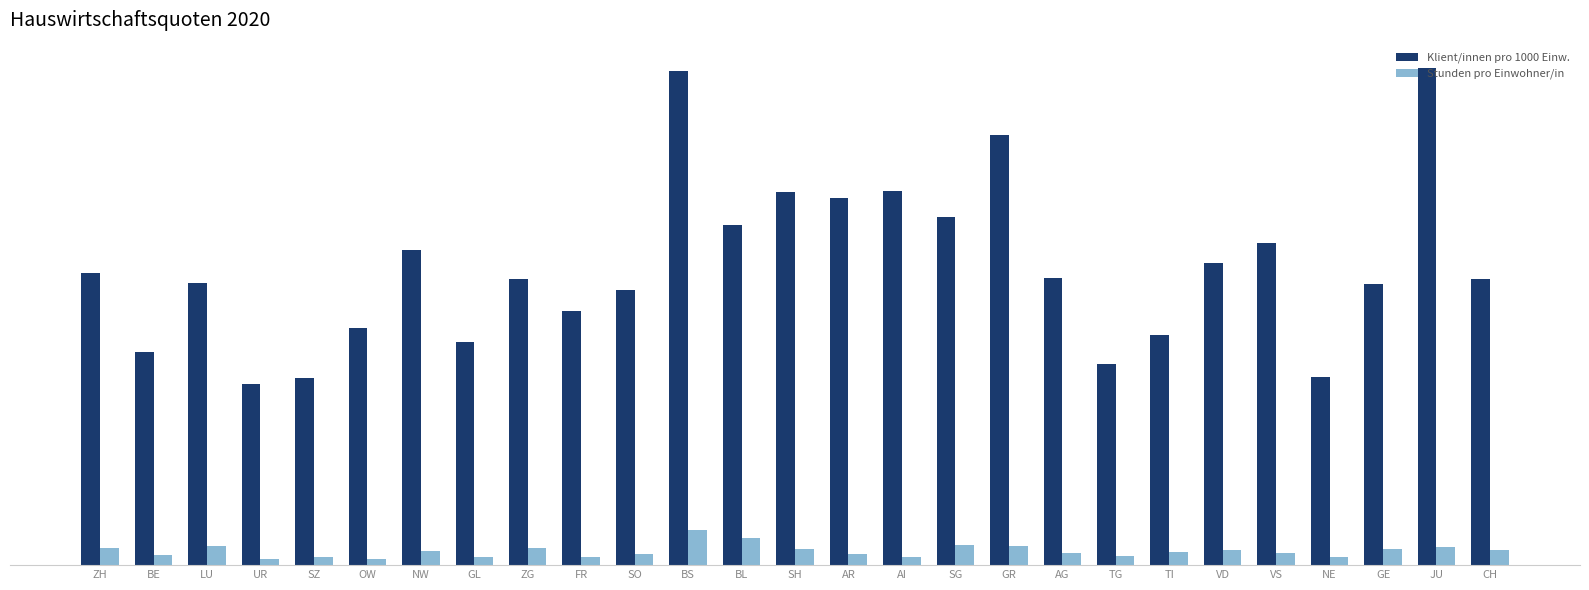

What is the total value across all series at TI?

11.9